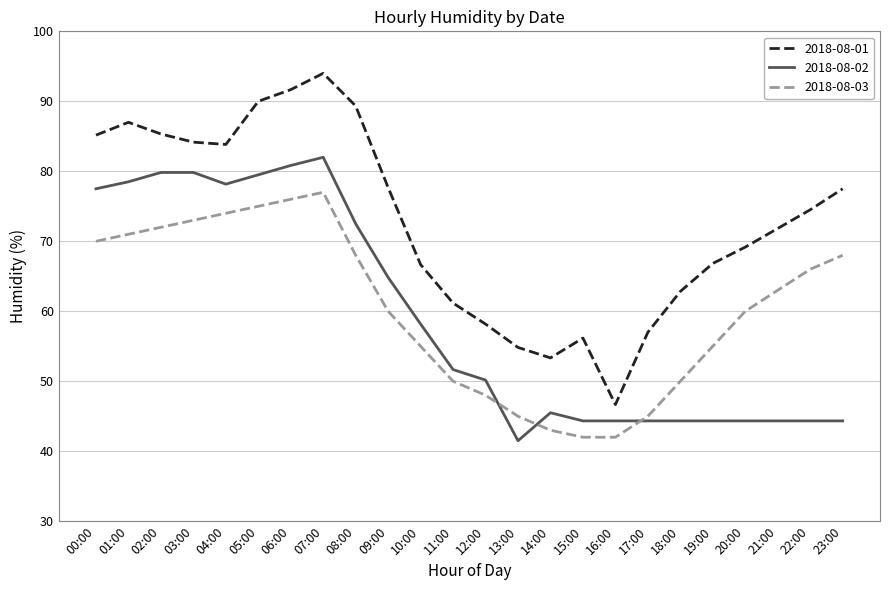

Which series has the largest total across all categories?

2018-08-01